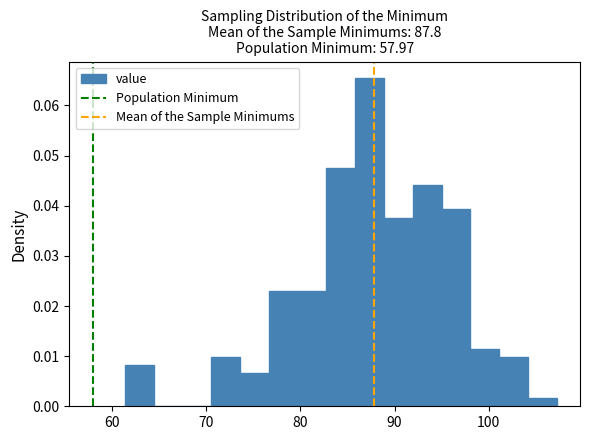

Around what value on the x-axis is the tallest bar? Give the approximate position of its centre, as read against the axis.

87